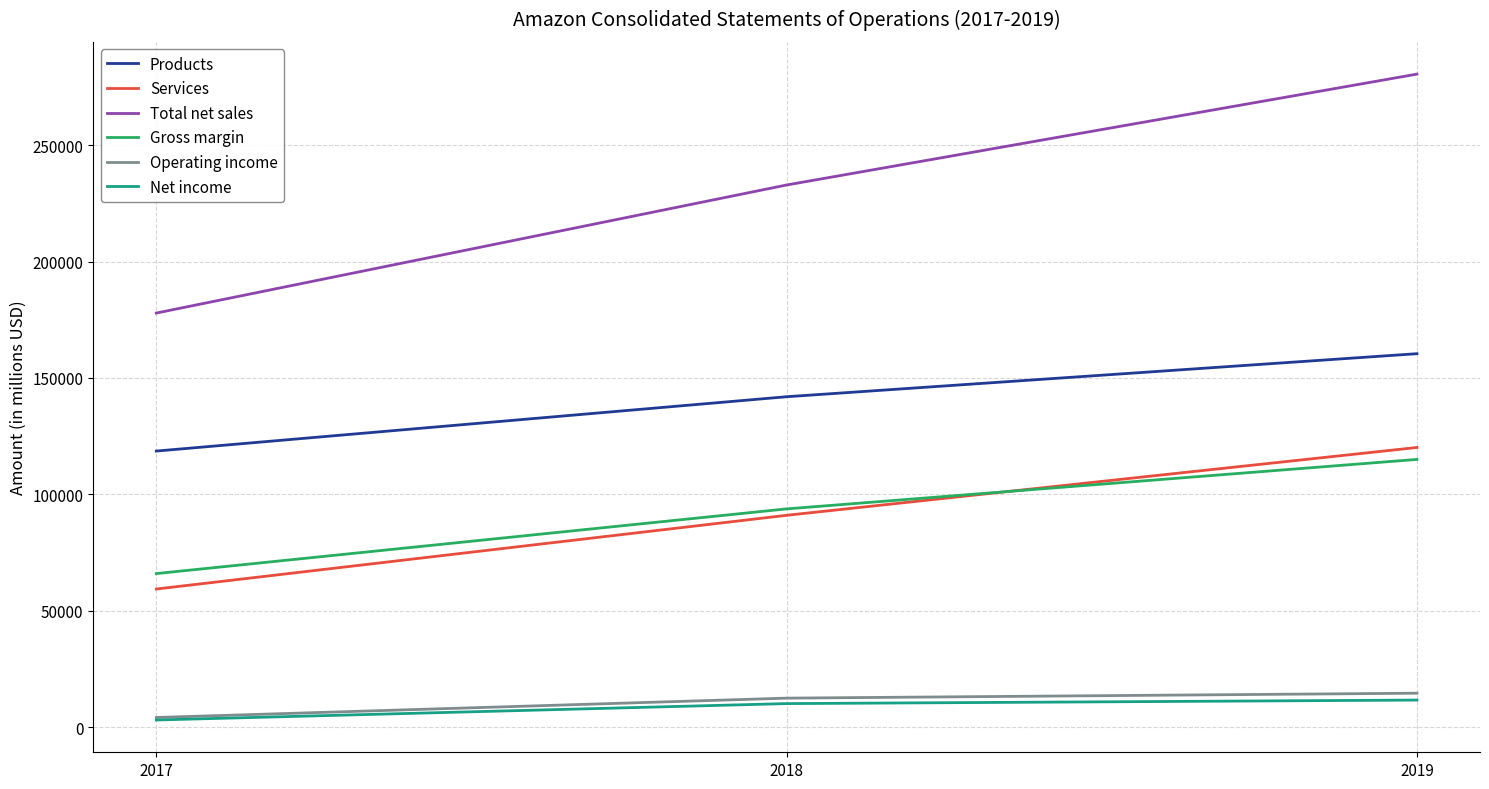

Reading right to left, extract all data points from this chart.

Products: 160408	141915	118573
Services: 120114	90972	59293
Total net sales: 280522	232887	177866
Gross margin: 114986	93731	65932
Operating income: 14541	12421	4106
Net income: 11588	10073	3033